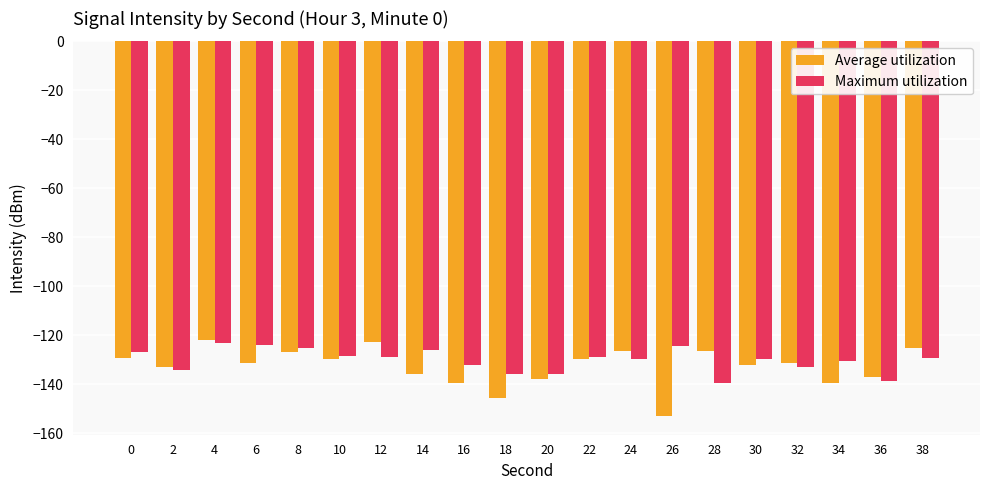

Is the value of Maximum utilization at 10 greater than the value of Average utilization at 38?

No